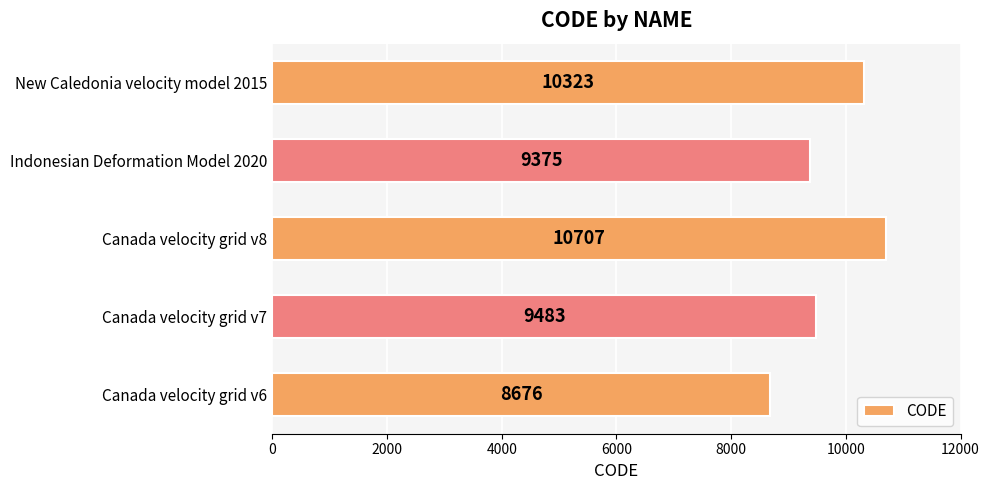

What is the change in value from Canada velocity grid v6 to Canada velocity grid v8?

+2031